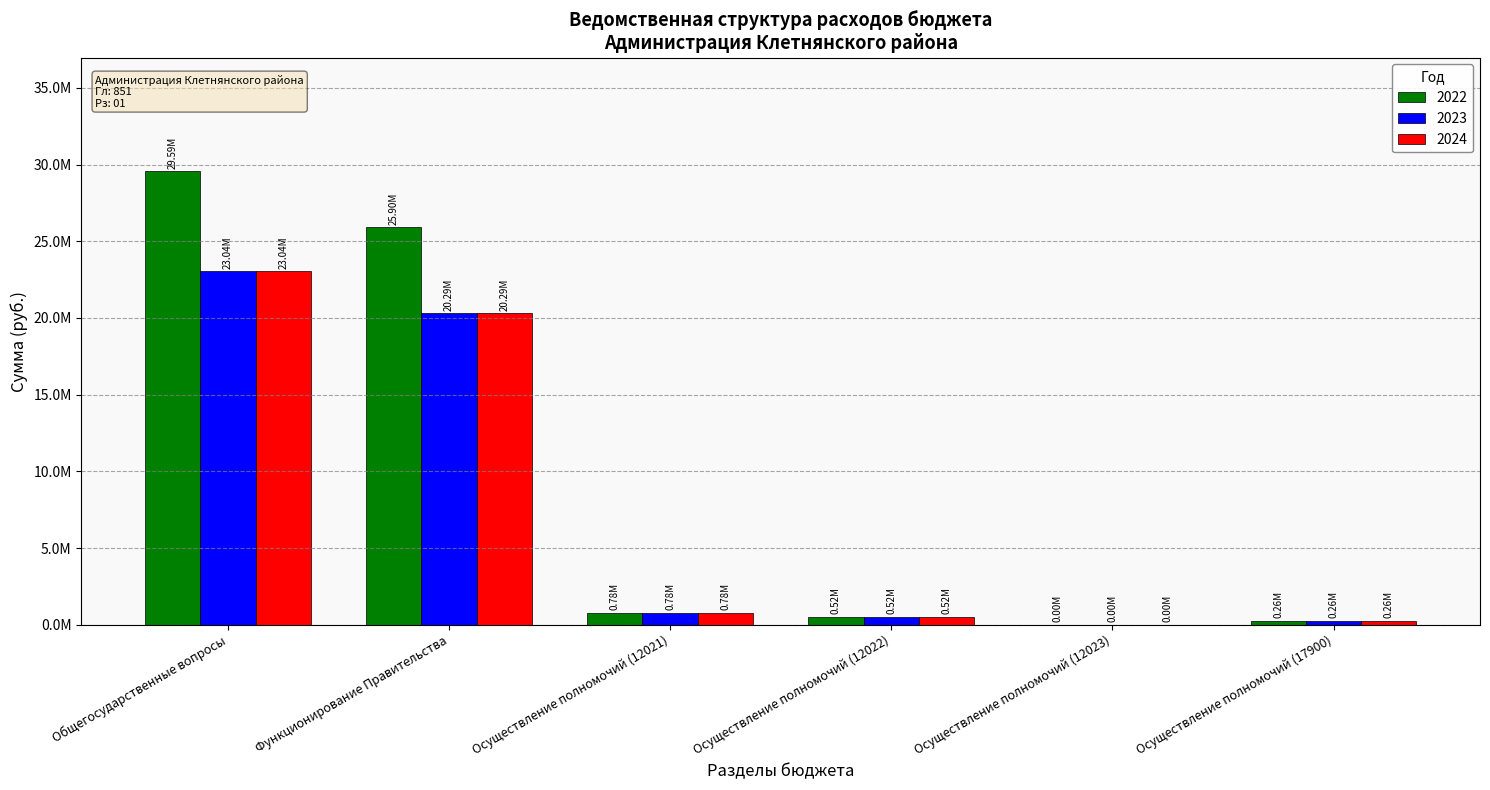

What position from the right is Осуществление полномочий (12021)?

4